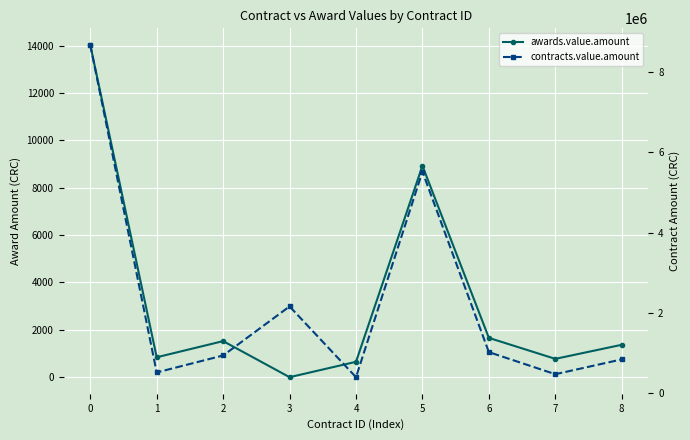

What is the difference between the maximum and minimum values in the awards.value.amount series?

14034.6